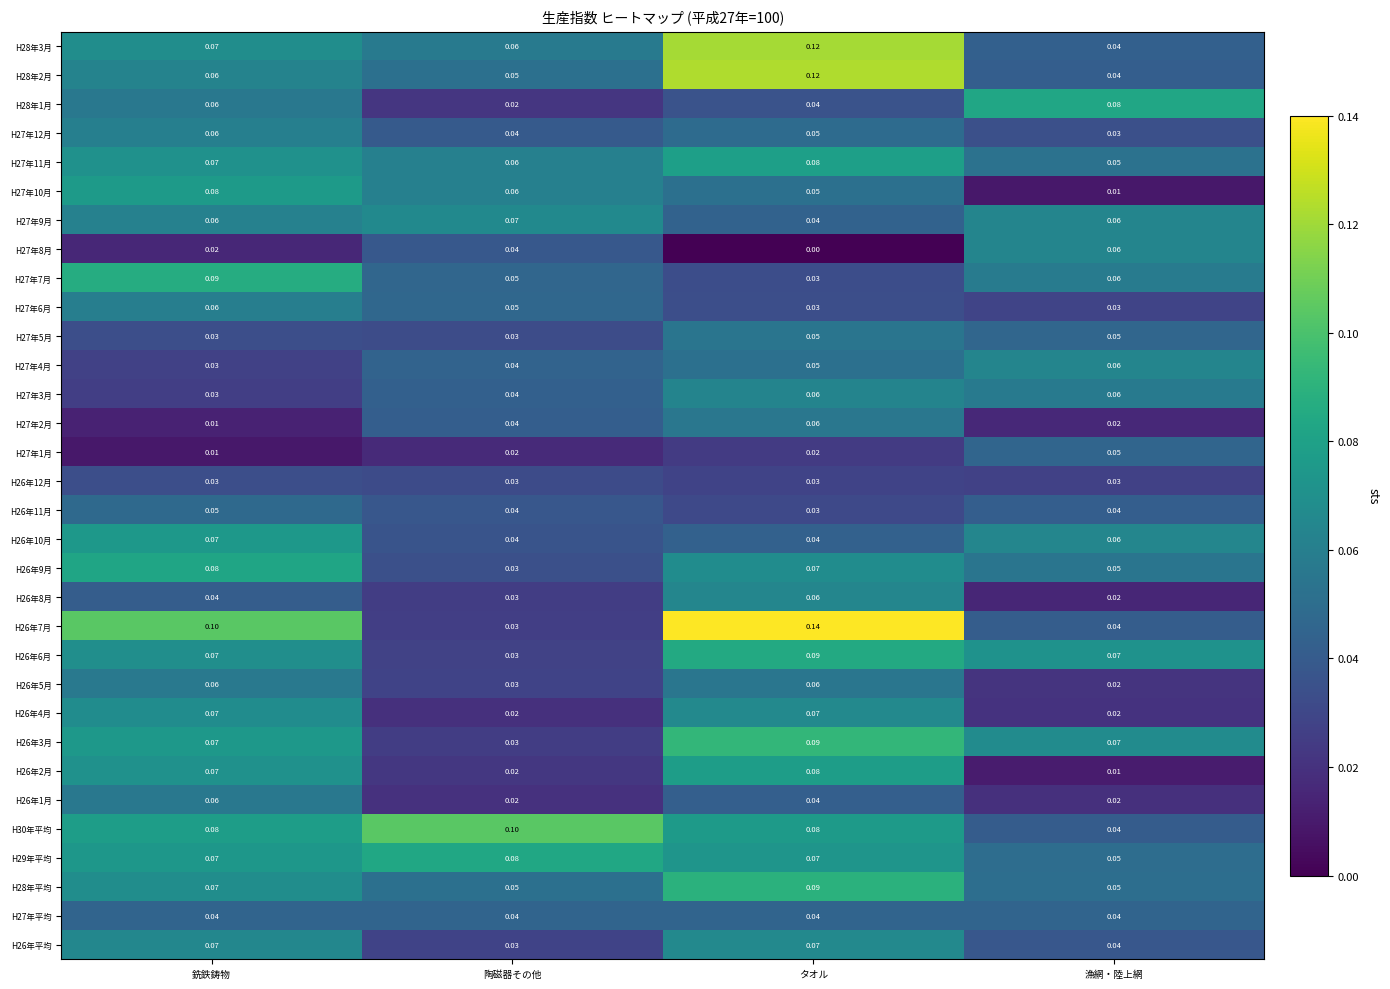

At which category is the sum across all series the highest?

タオル